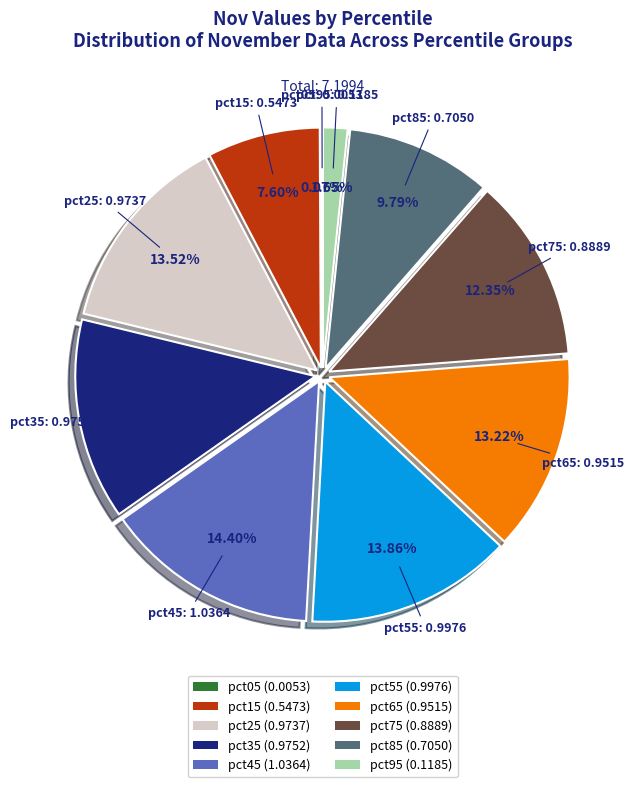

Does pct35 (0.9752) account for over 50% of the chart?

No